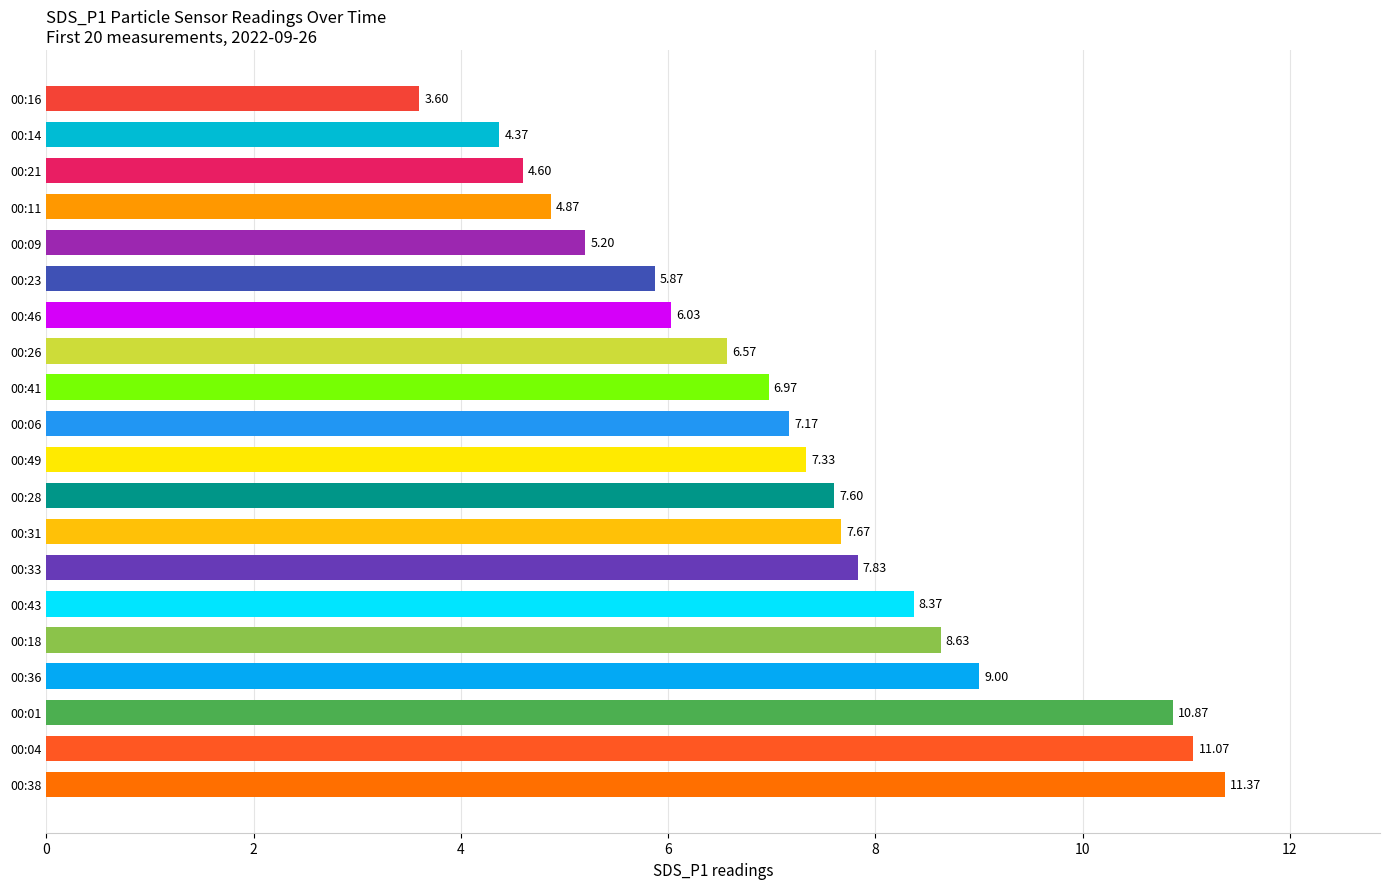

List the labels in order of value, largest first.

00:38, 00:04, 00:01, 00:36, 00:18, 00:43, 00:33, 00:31, 00:28, 00:49, 00:06, 00:41, 00:26, 00:46, 00:23, 00:09, 00:11, 00:21, 00:14, 00:16